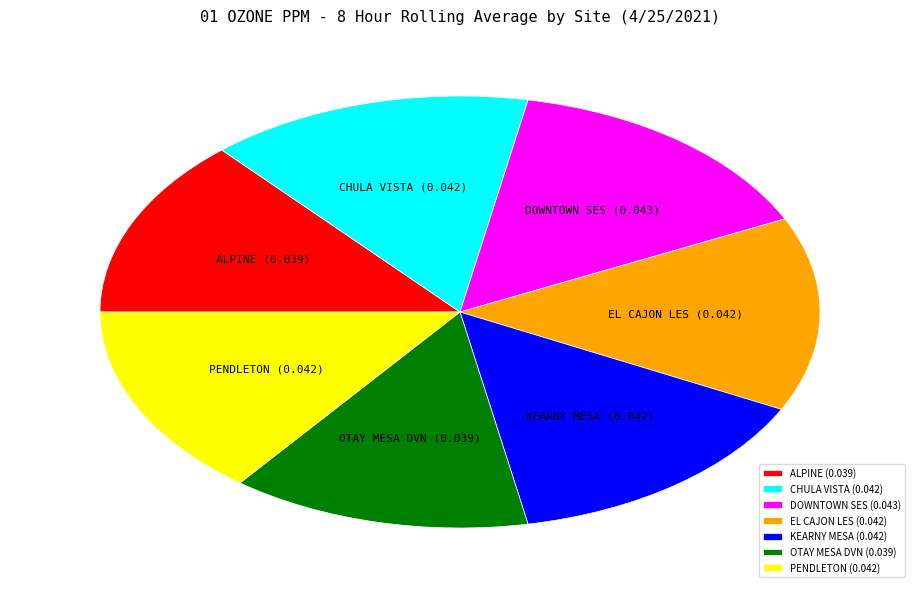

How many segments does this pie chart have?

7